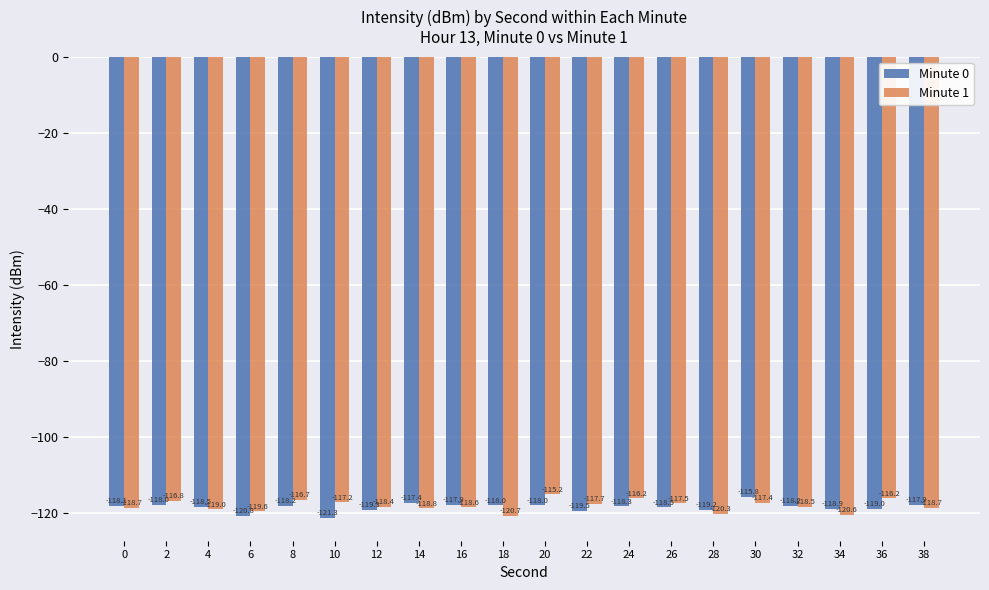

Which category has the lowest value across all series?

10